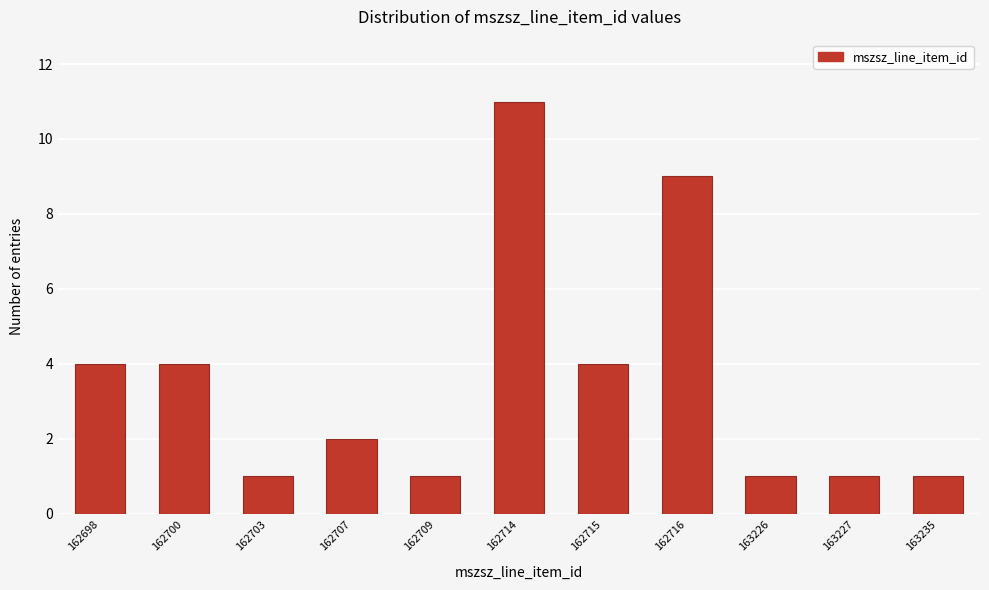

Reading right to left, transcribe all the data shown in this chart.

163235=1	163227=1	163226=1	162716=9	162715=4	162714=11	162709=1	162707=2	162703=1	162700=4	162698=4